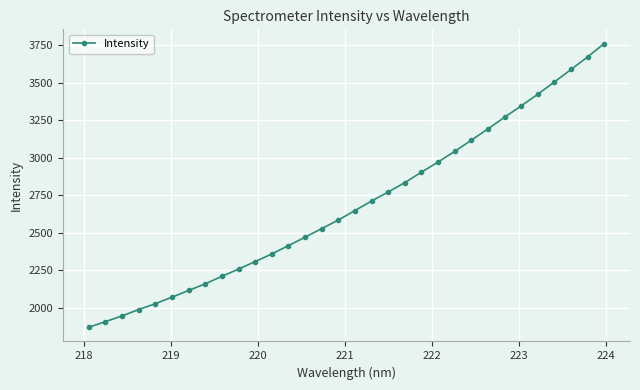

What is the greatest value displayed?

3760.5